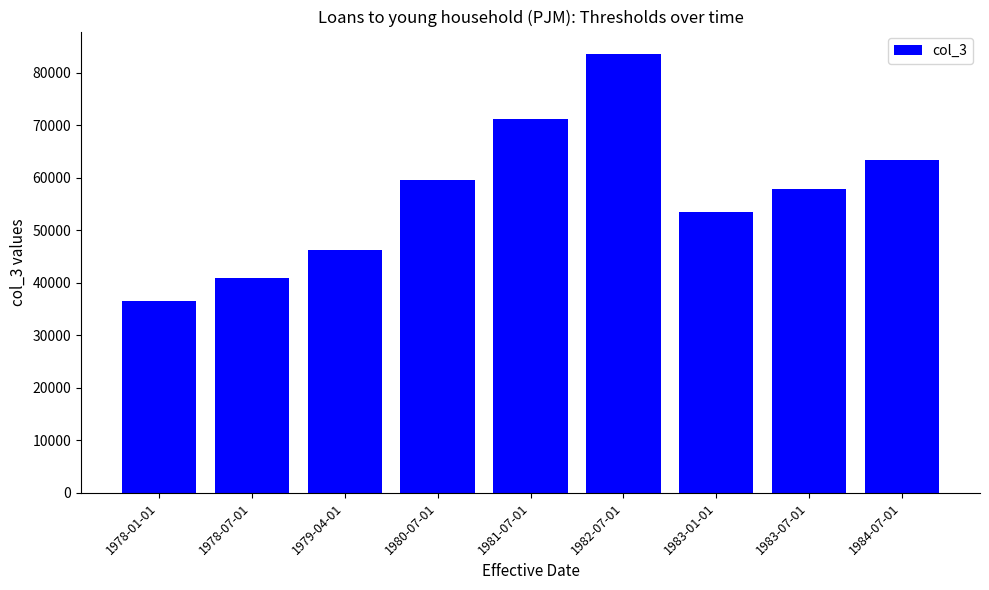

How many data points does each series have?

9